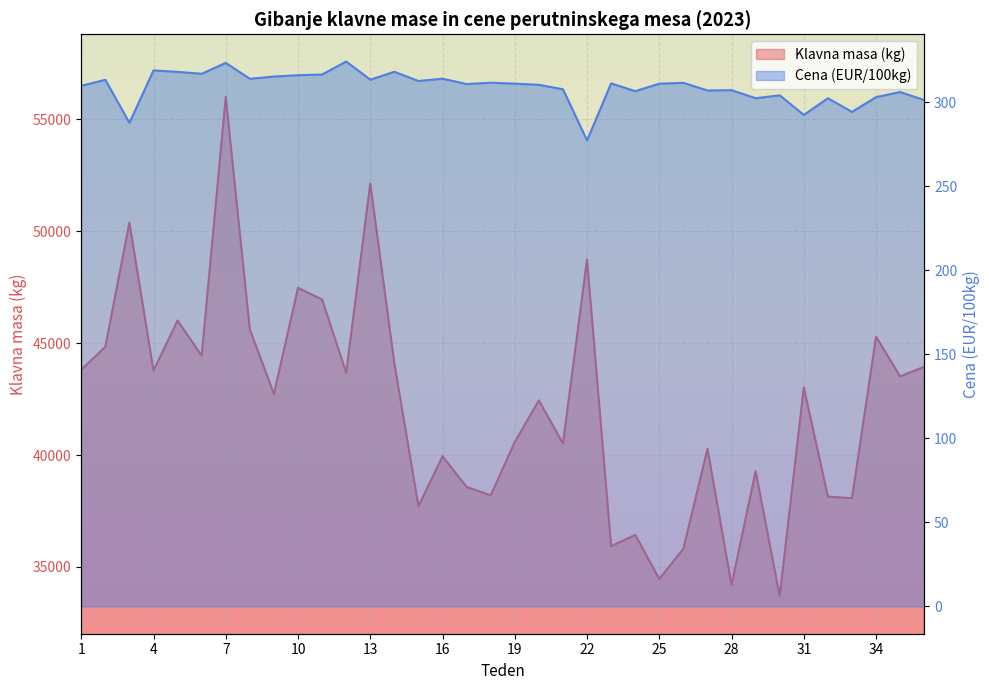

True or false: Cena (EUR/100kg) and Klavna masa (kg) cross at least once.

False